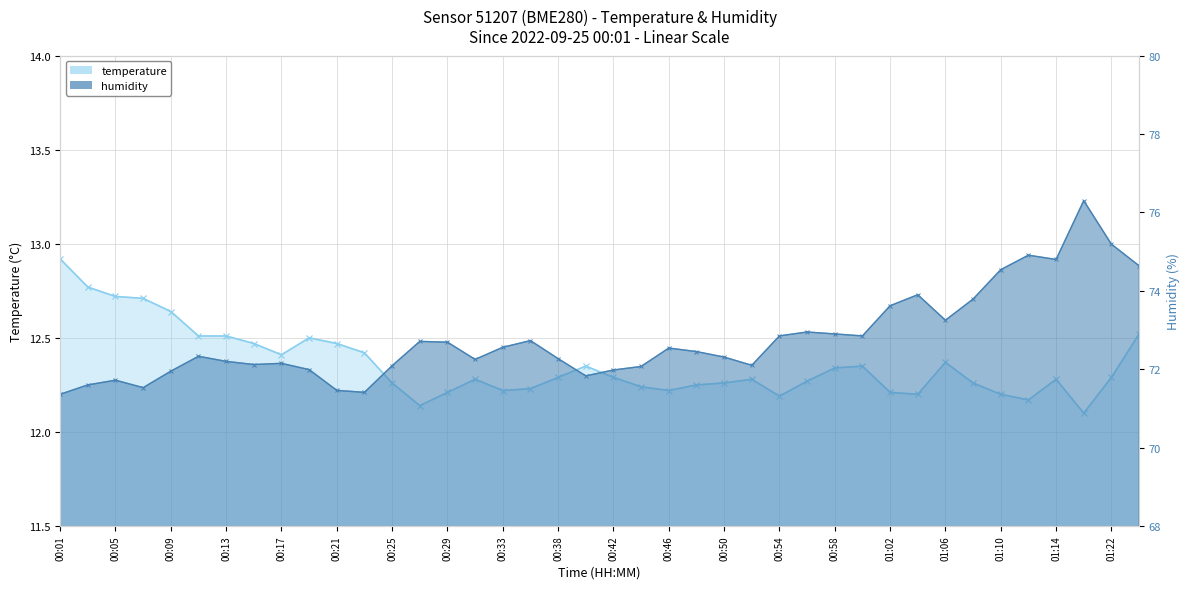

Where does the humidity series first go above 72?

00:11